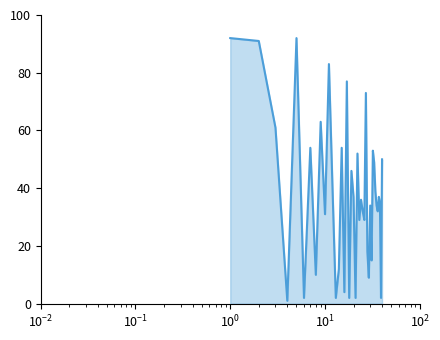

What is the greatest value displayed?

92